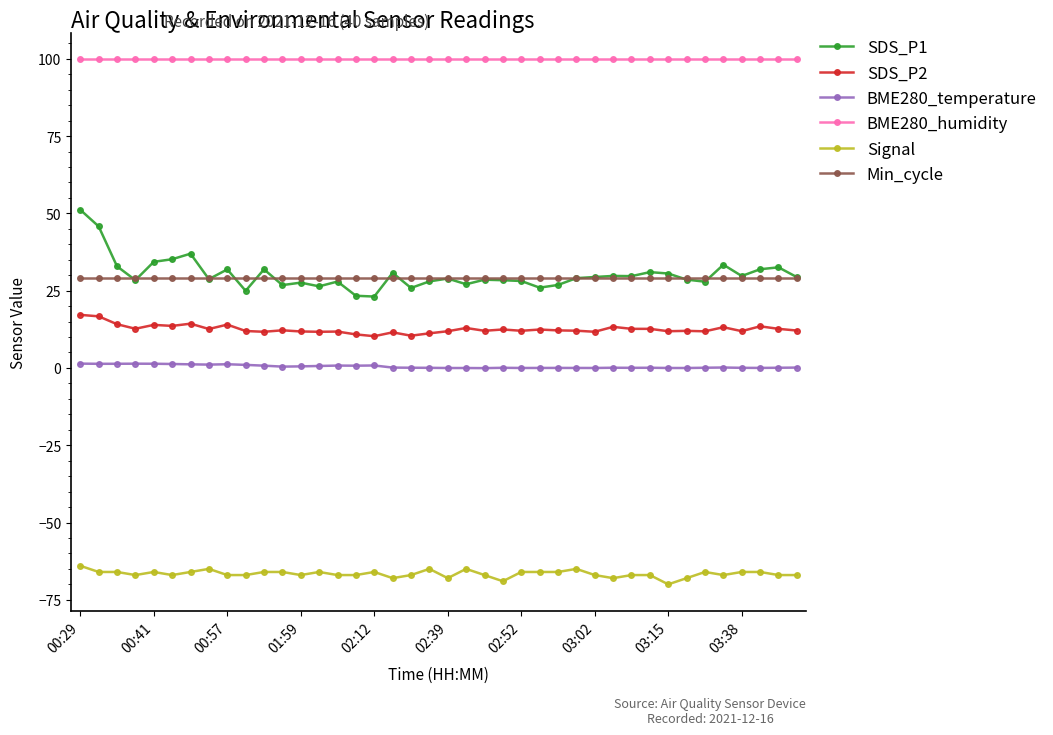

Which series has the largest total across all categories?

BME280_humidity